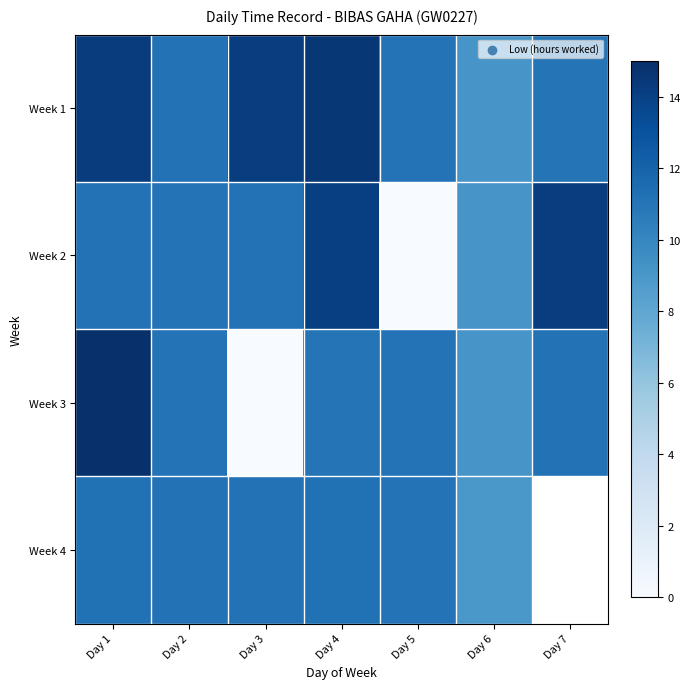

Rank the series by their maximum value, from highest to lowest.

Week 3, Week 1, Week 2, Week 4